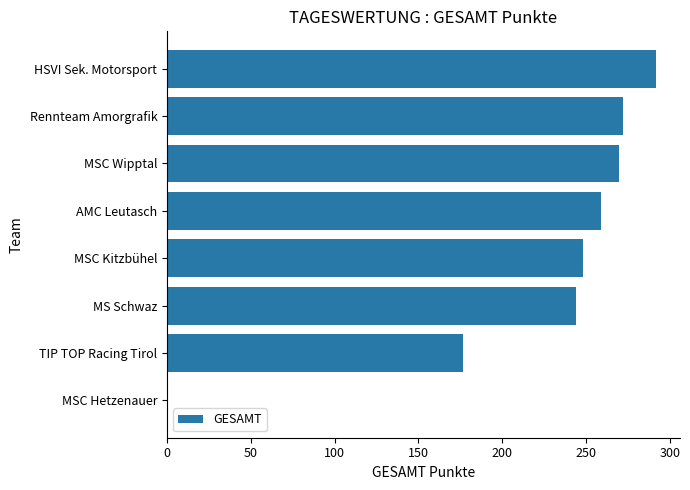

Are the bars horizontal?

Yes